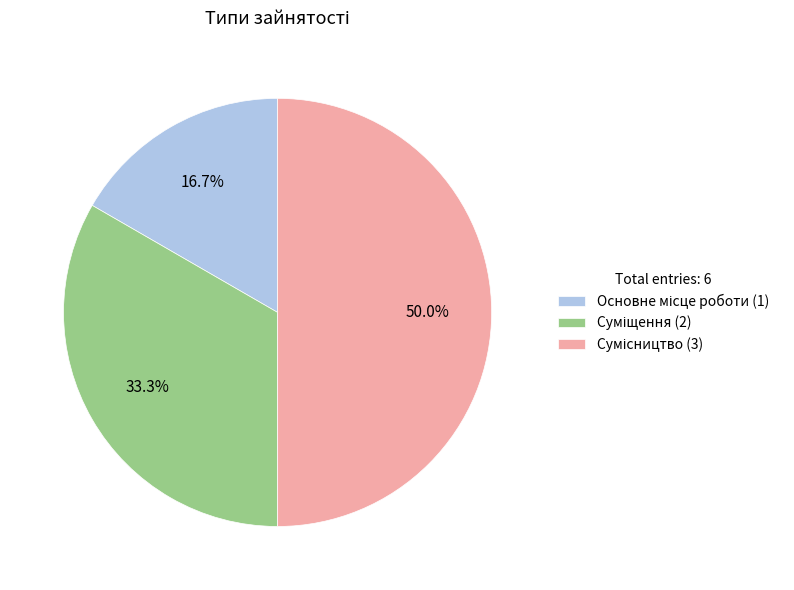

Count the number of slices in the pie.

3